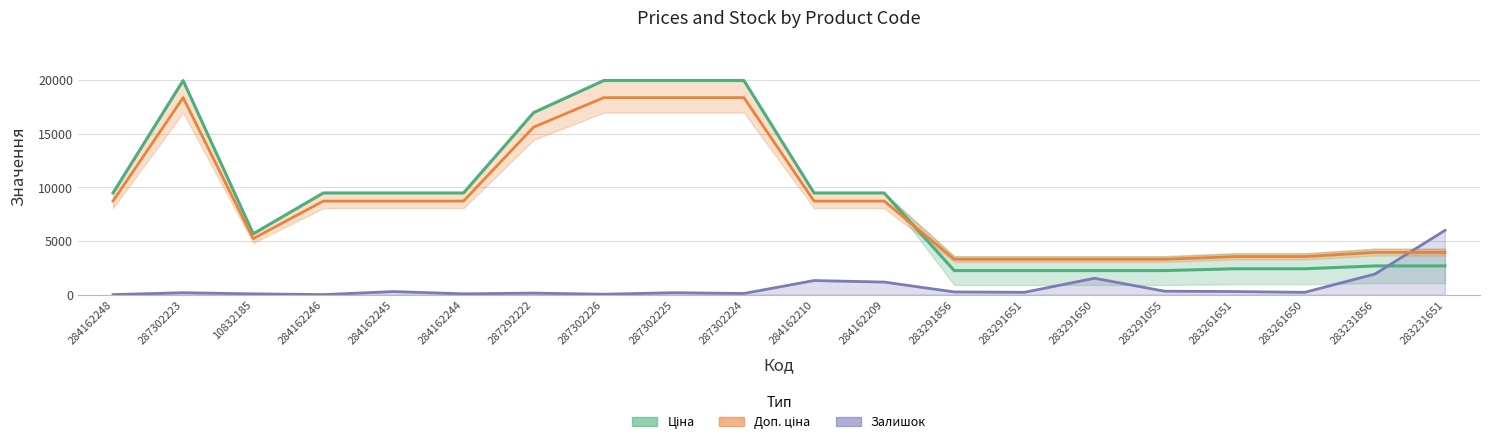

Reading left to right, what are all the values shown in this chart?

Ціна: 284162248=9480.1	287302223=19964.2	10832185=5673.8	284162246=9480.1	284162245=9480.1	284162244=9480.1	287292222=16976.3	287302226=19964.2	287302225=19964.2	287302224=19964.2	284162210=9480.1	284162209=9480.1	283291856=2239.8	283291651=2239.8	283291650=2239.8	283291055=2239.8	283261651=2408.8	283261650=2408.8	283231856=2674.4	283231651=2674.4
Доп. ціна: 284162248=8721.7	287302223=18367.0	10832185=5219.9	284162246=8721.7	284162245=8721.7	284162244=8721.7	287292222=15618.2	287302226=18367.0	287302225=18367.0	287302224=18367.0	284162210=8721.7	284162209=8721.7	283291856=3296.9	283291651=3296.9	283291650=3296.9	283291055=3296.9	283261651=3545.7	283261650=3545.7	283231856=3936.8	283231651=3936.8
Залишок: 284162248=0.0	287302223=177.2	10832185=70.9	284162246=0.0	284162245=283.5	284162244=70.9	287292222=141.8	287302226=35.4	287302225=177.2	287302224=106.3	284162210=1311.3	284162209=1169.5	283291856=248.1	283291651=212.6	283291650=1523.9	283291055=319.0	283261651=283.5	283261650=212.6	283231856=1913.7	283231651=5989.3